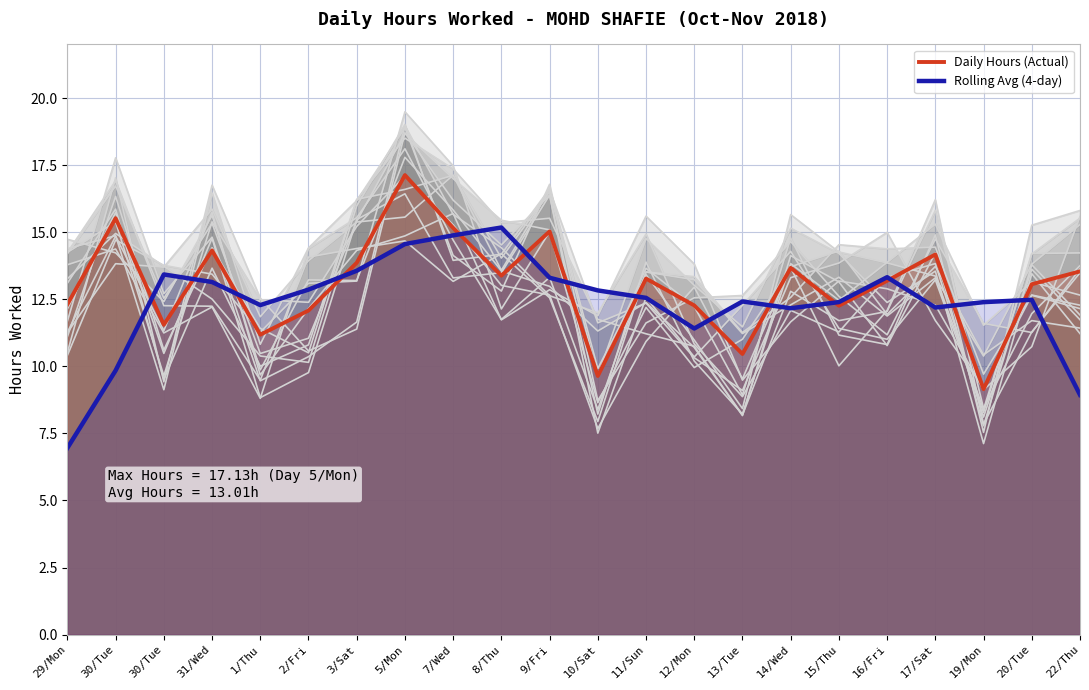

What is the value of the Rolling Avg (4-day) point at the 10th from the left?

15.2